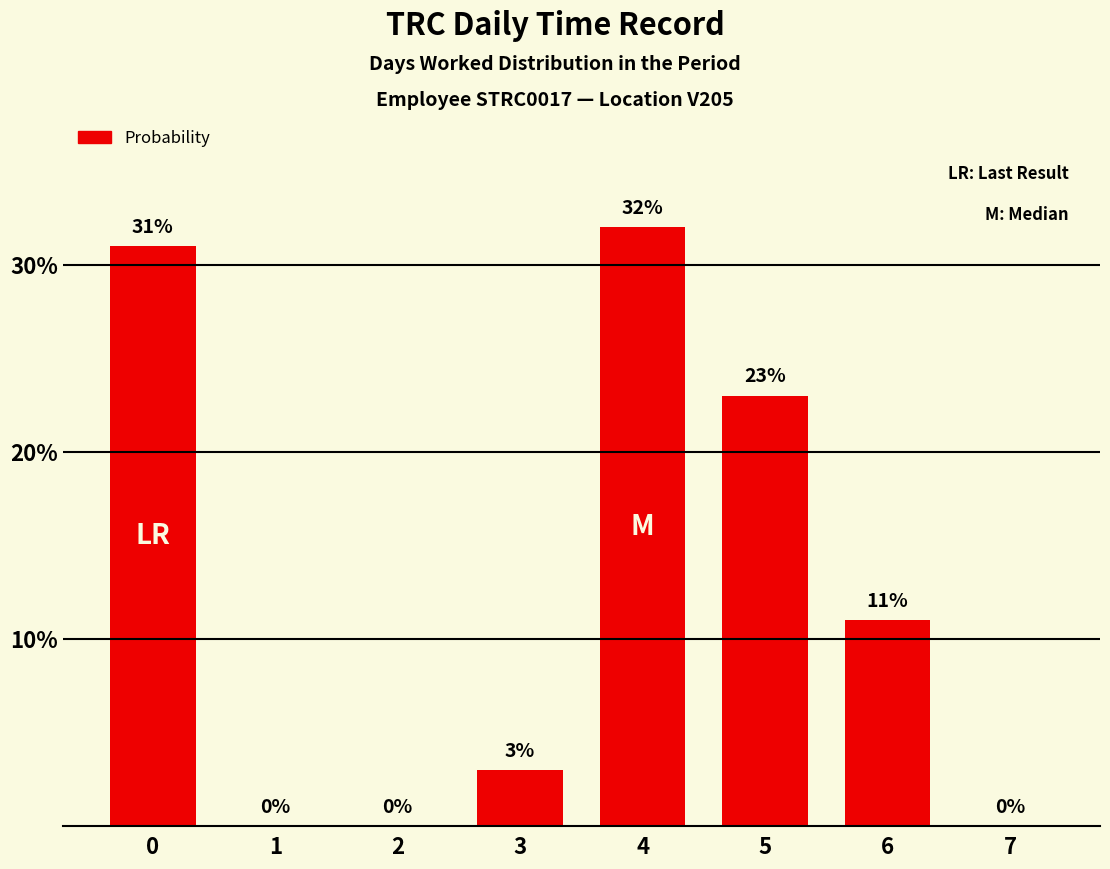

Read the value at 5, to the nearest 5.

25